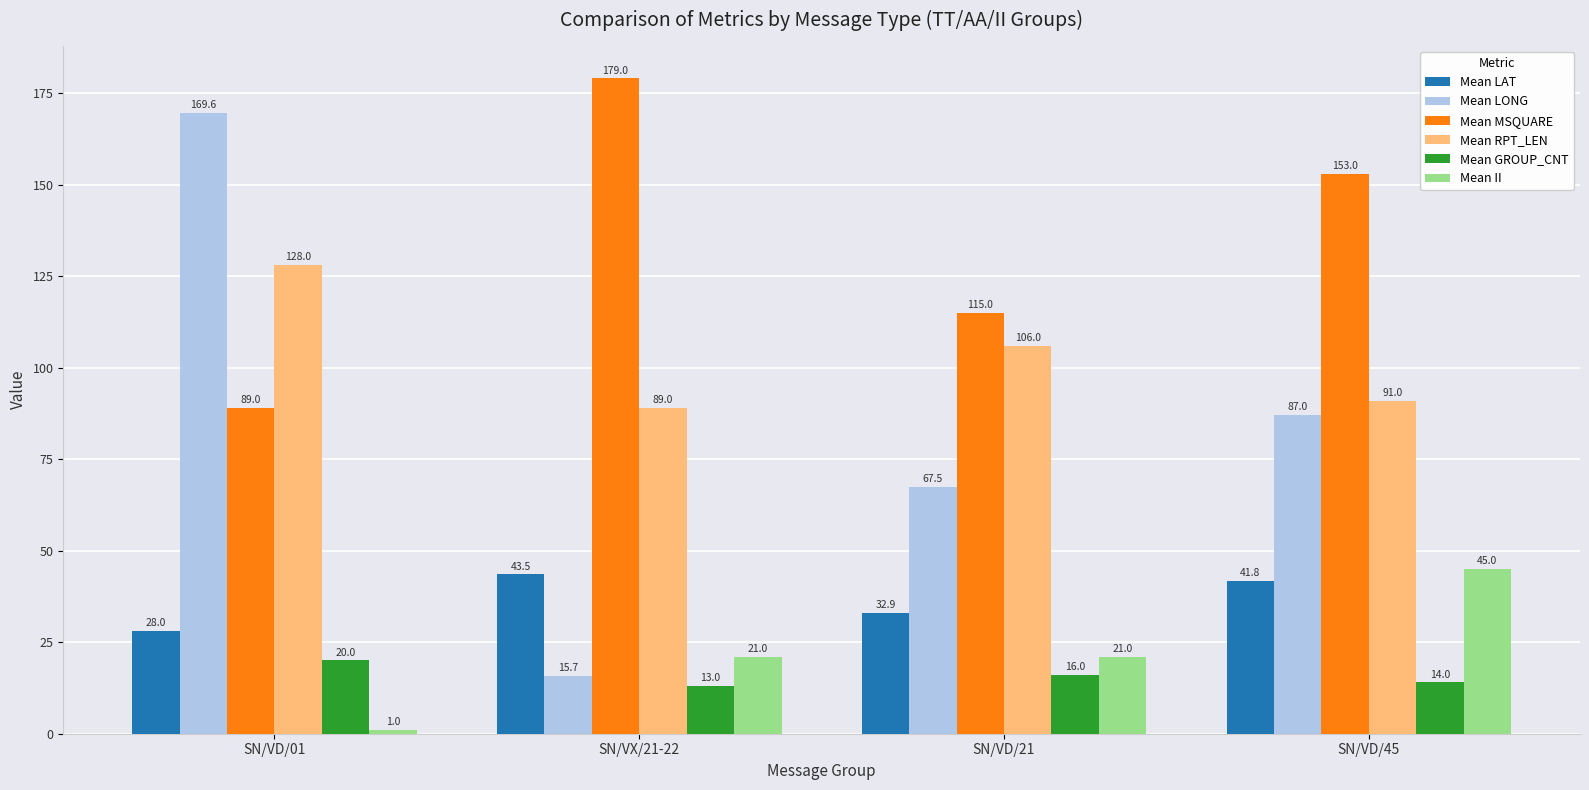

At which label is Mean RPT_LEN closest to 108?

SN/VD/21